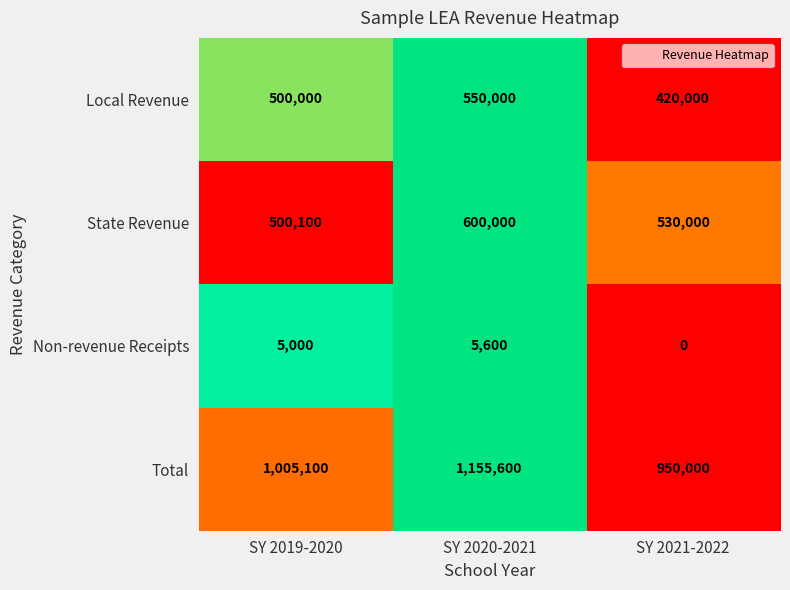

Is it true that Non-revenue Receipts equals 1010 at SY 2019-2020?

False